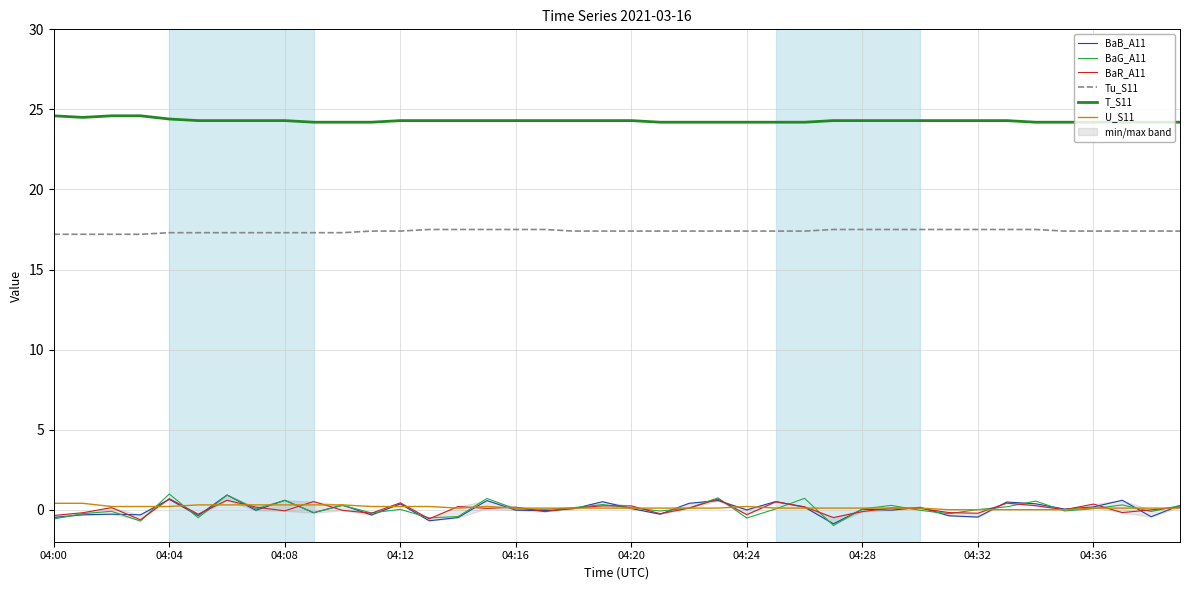

Is it true that T_S11 equals 24.6 at 04:00?

True